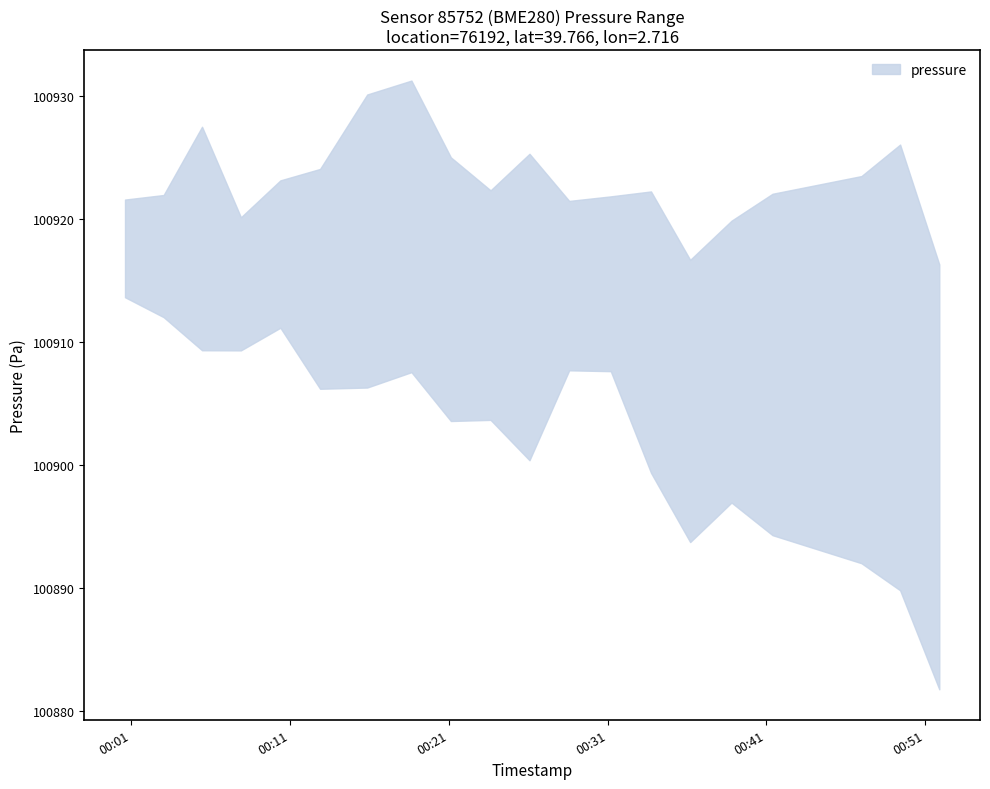

Rank the series by their average value, from highest to lowest.

pressure_upper, pressure_lower